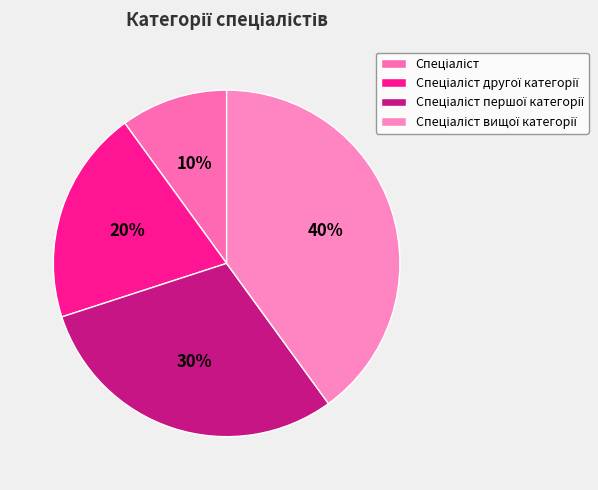

What is the smallest slice in the pie chart?

Спеціаліст